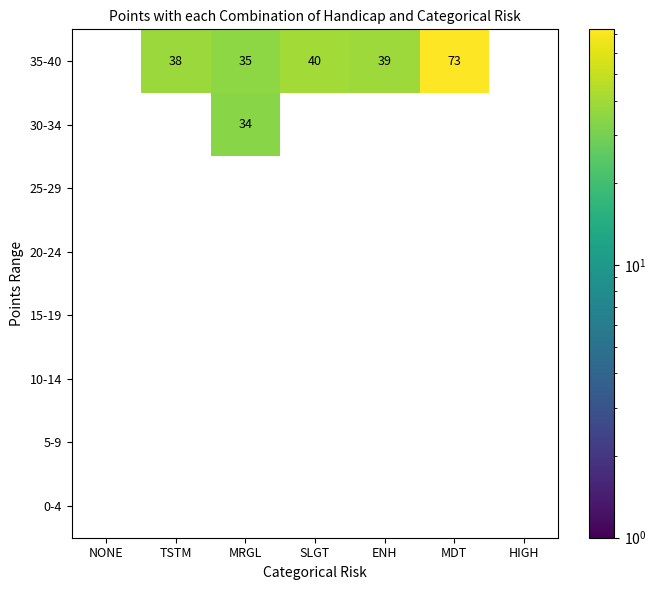

What value does the 30-34 series have at MRGL?

34